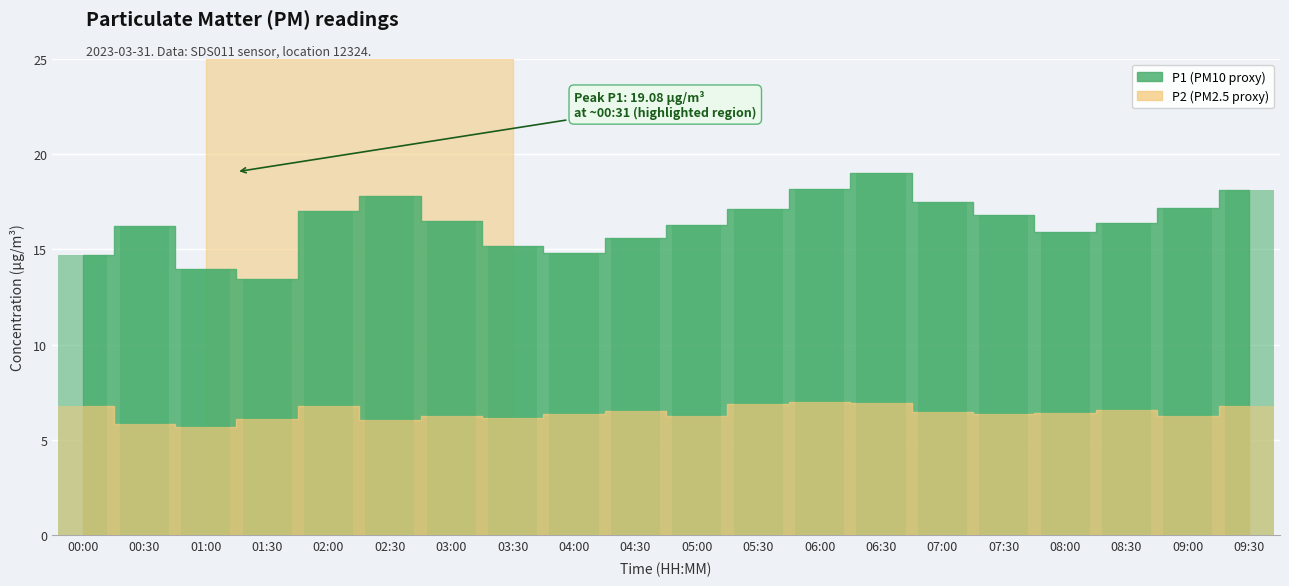

What is the difference between the highest and lowest values at 06:00?

11.2